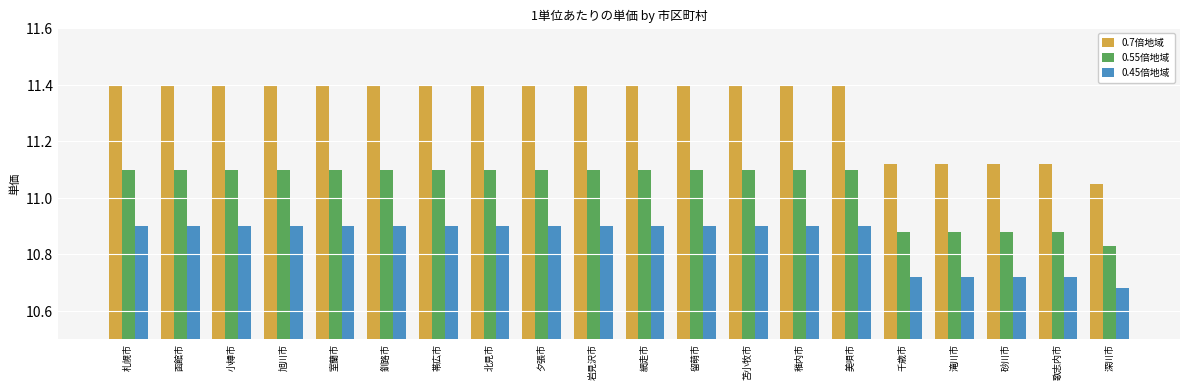

How many values in the 0.55倍地域 series exceed 11?

15